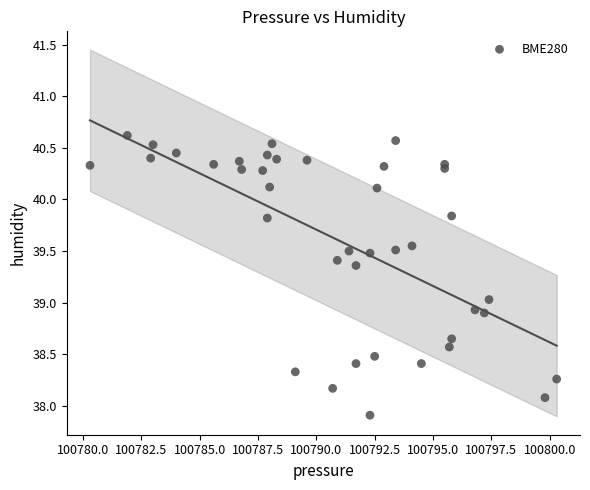

What is the range of Y values (max minus min)?

2.7